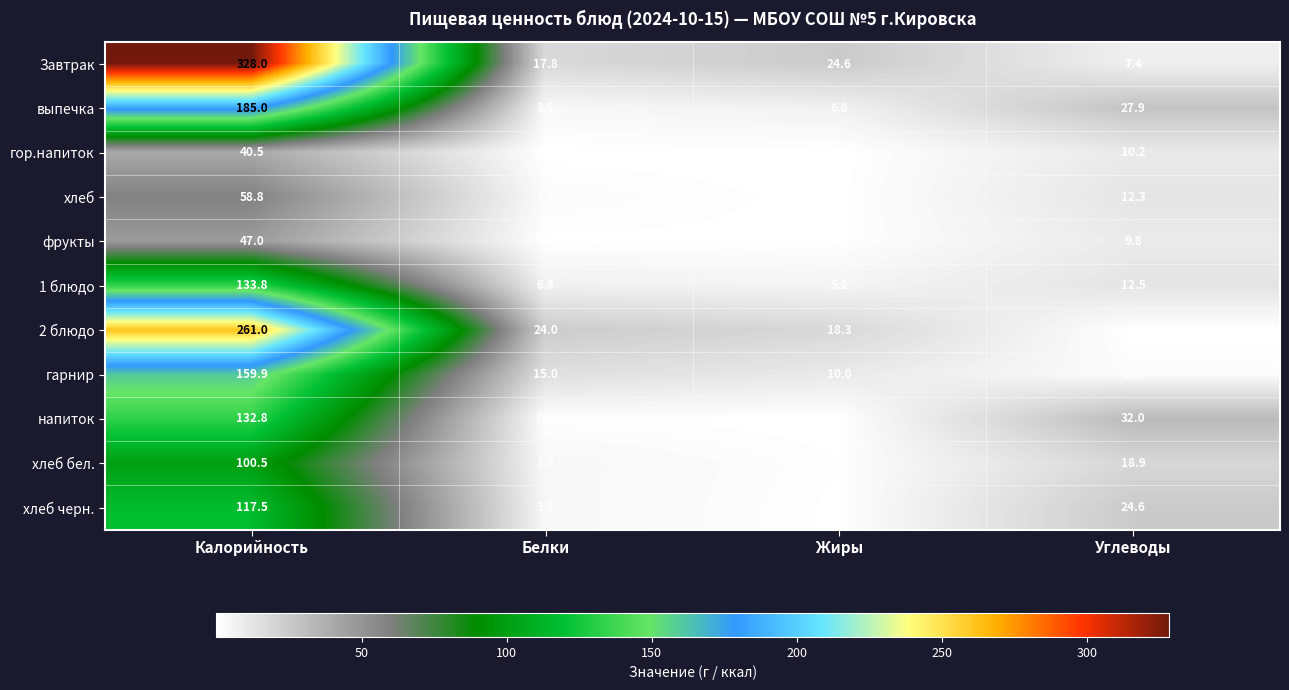

Where does the хлеб черн. series first go above 24?

Калорийность